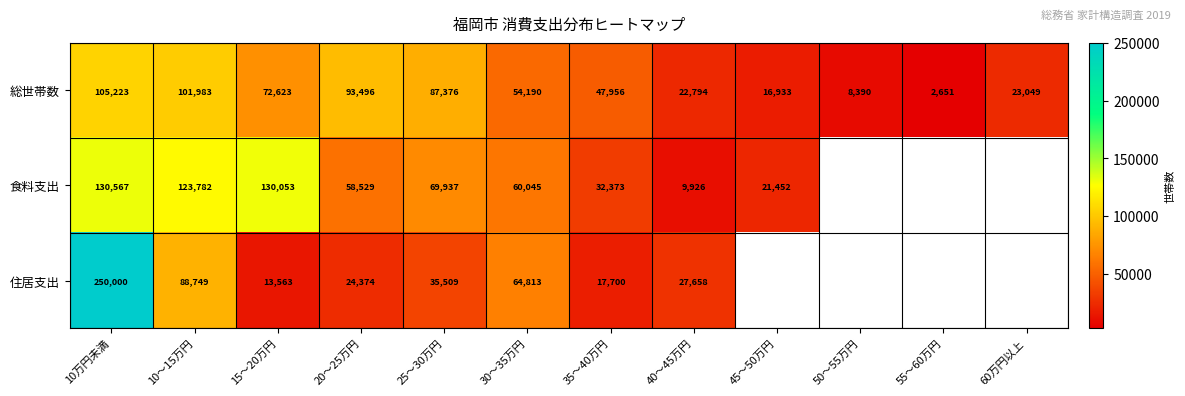

What is the minimum value for 総世帯数?

2651